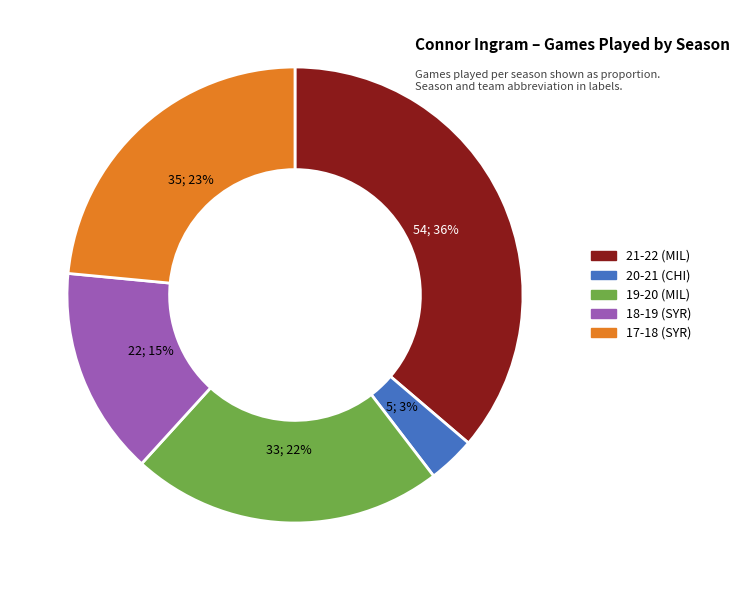

Which has a higher value, 19-20 (MIL) or 18-19 (SYR)?

19-20 (MIL)